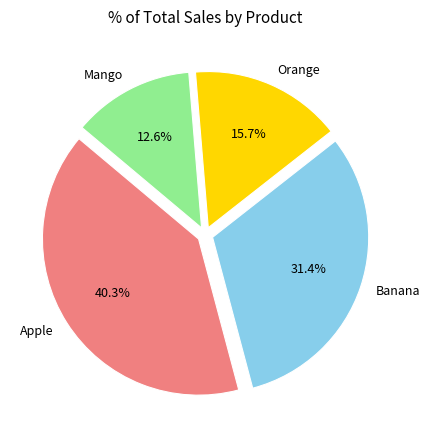

Count the number of slices in the pie.

4